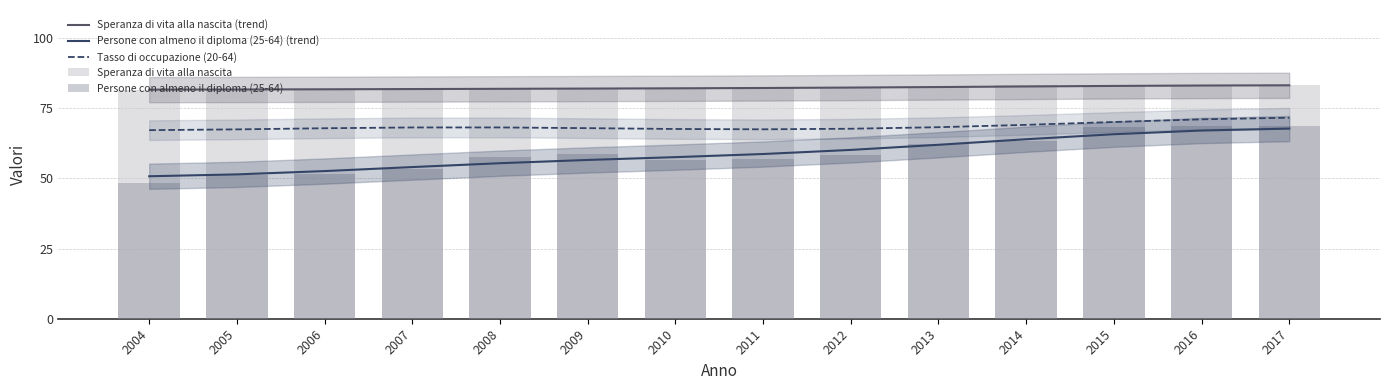

At how many categories does at least one series exceed 66?

14